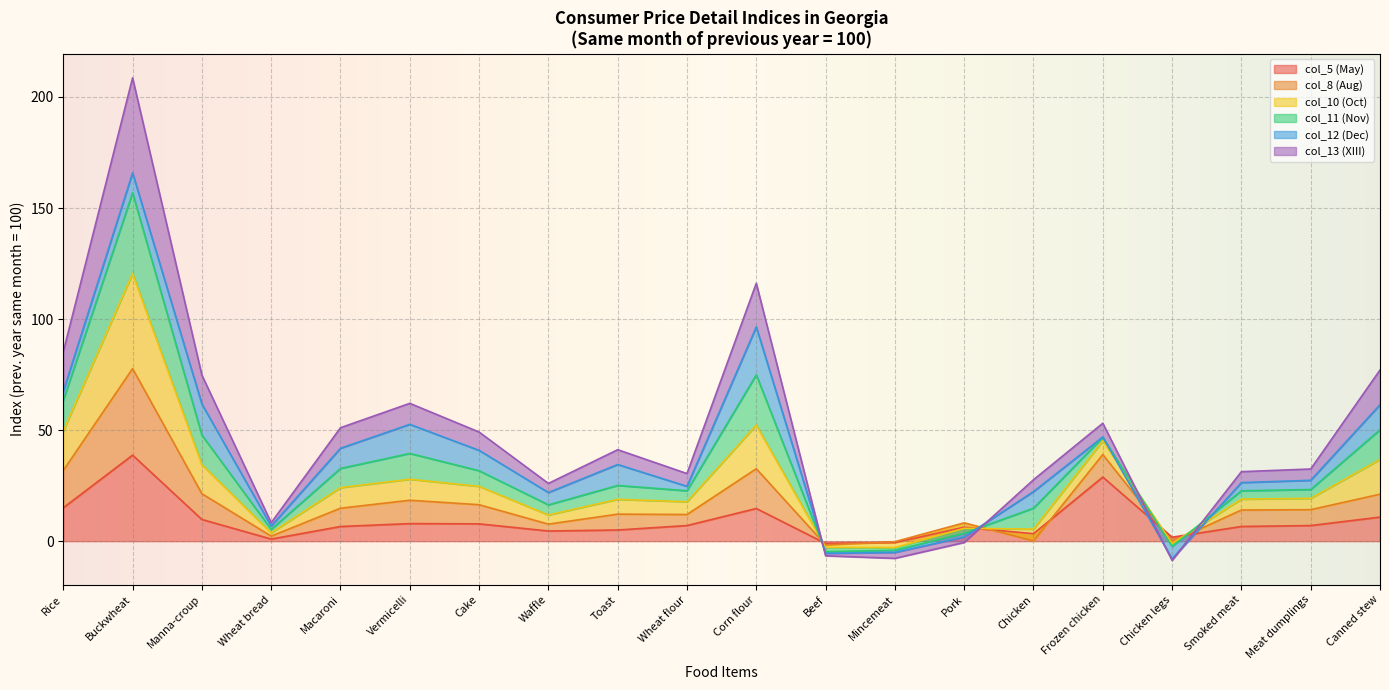

How many intersections are there between col_5 (May) and col_10 (Oct)?

4